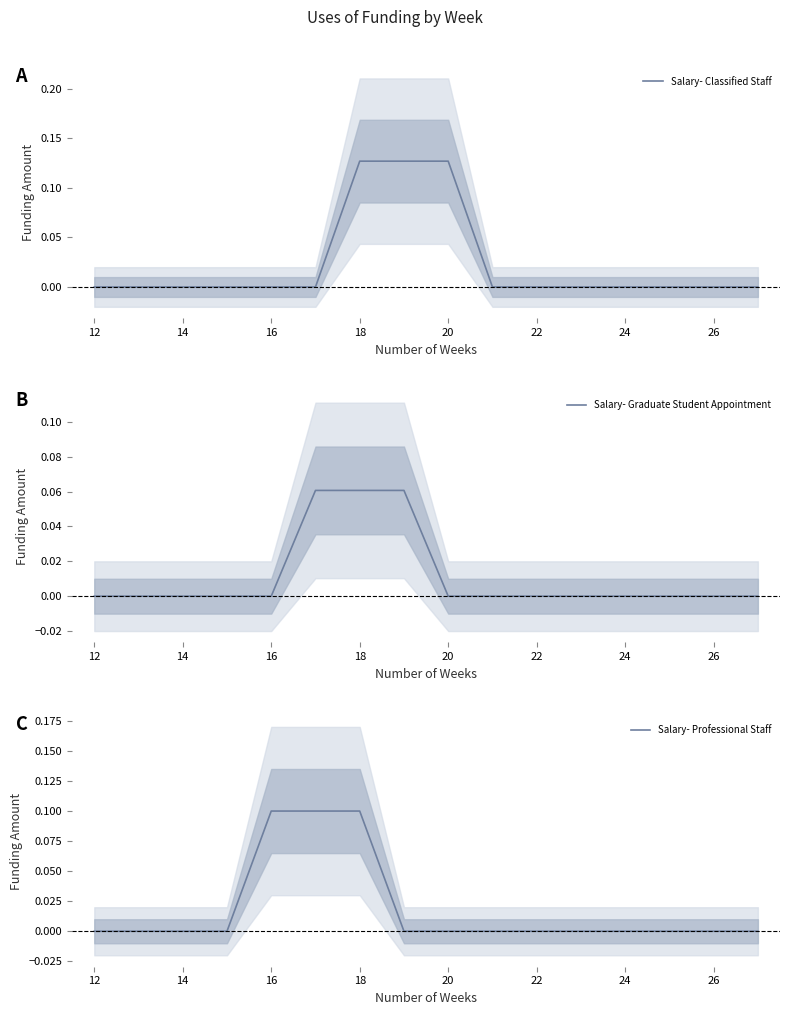

What are all the series names shown in the legend?

Salary- Classified Staff, Salary- Graduate Student Appointment, Salary- Professional Staff